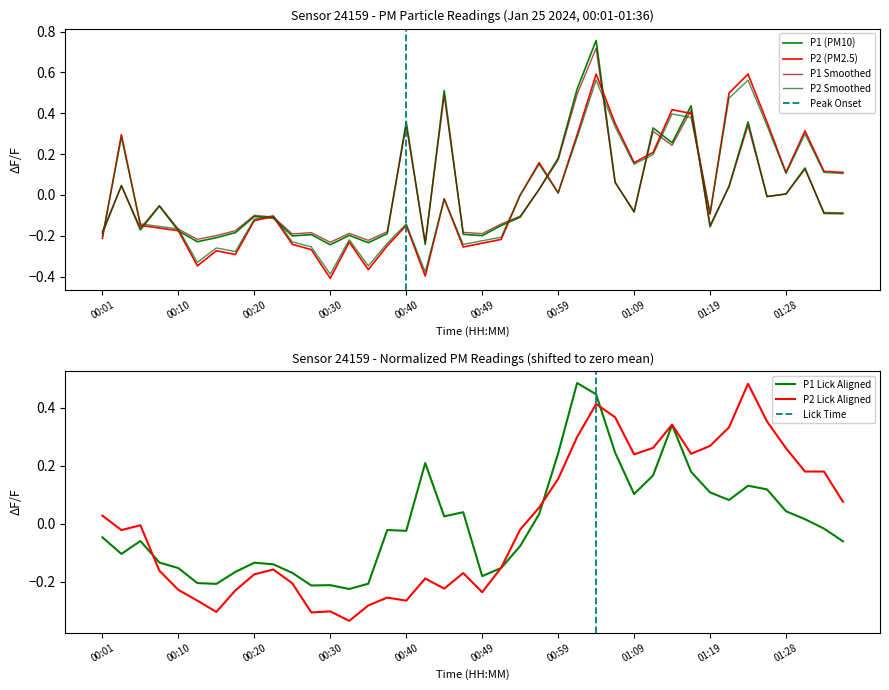

Does the chart display data point markers on the line(s)?

No